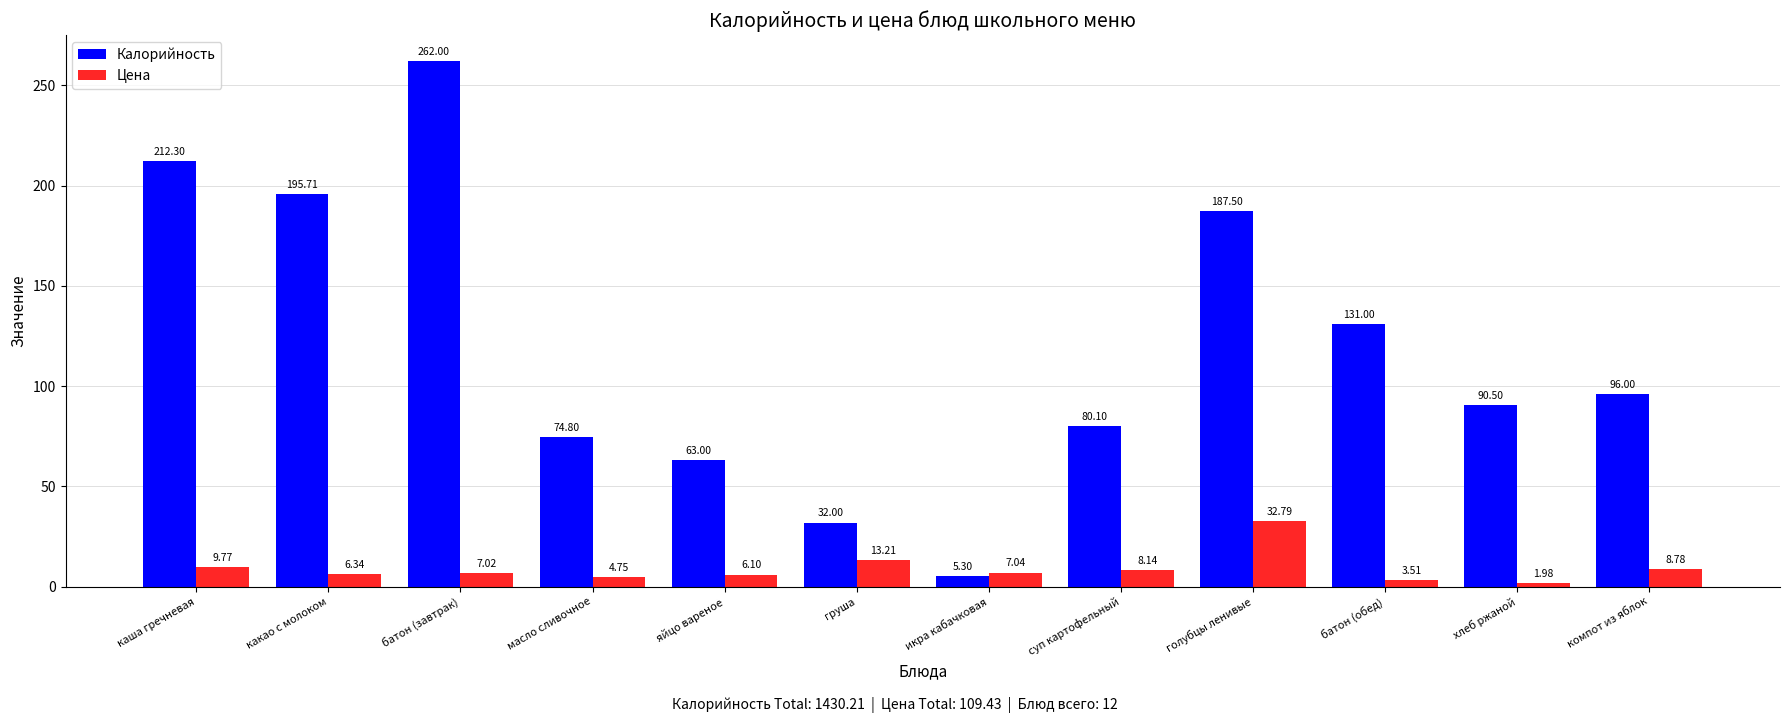

Which series has the largest total across all categories?

Калорийность